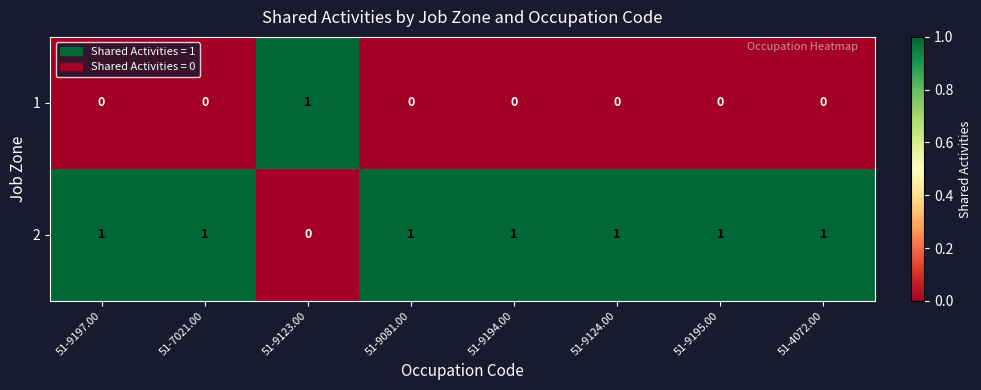

What is the difference between the highest and lowest values at 51-9123.00?

1